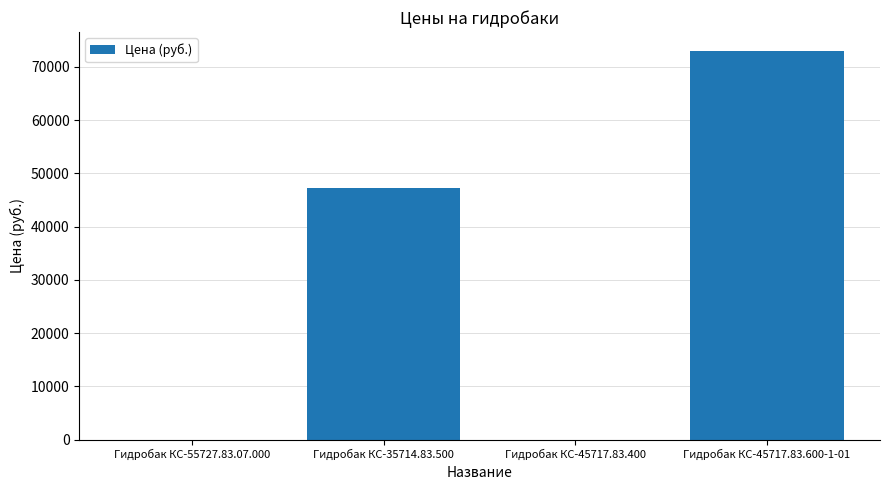

What is the sum of all values?

120150